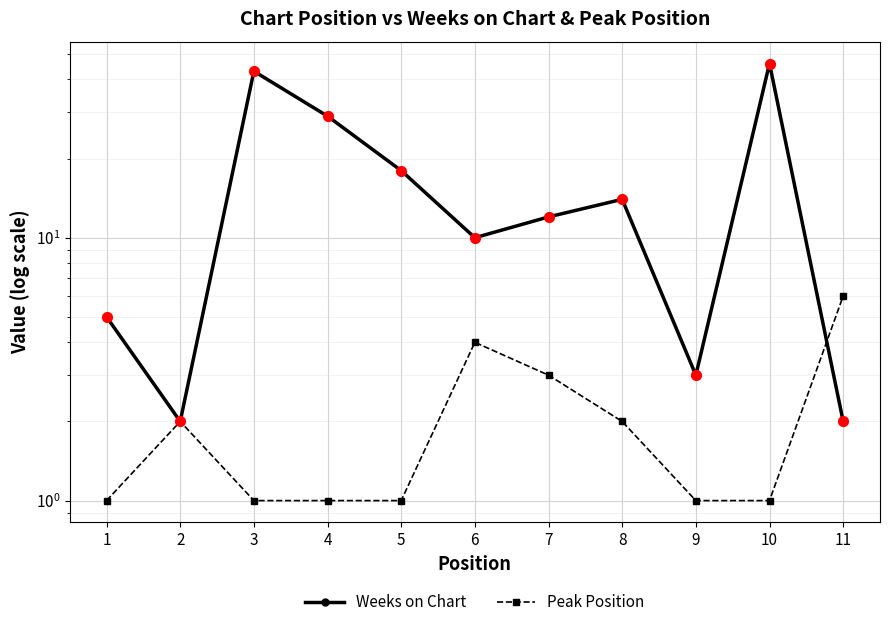

What is the total value across all series at 1?

6